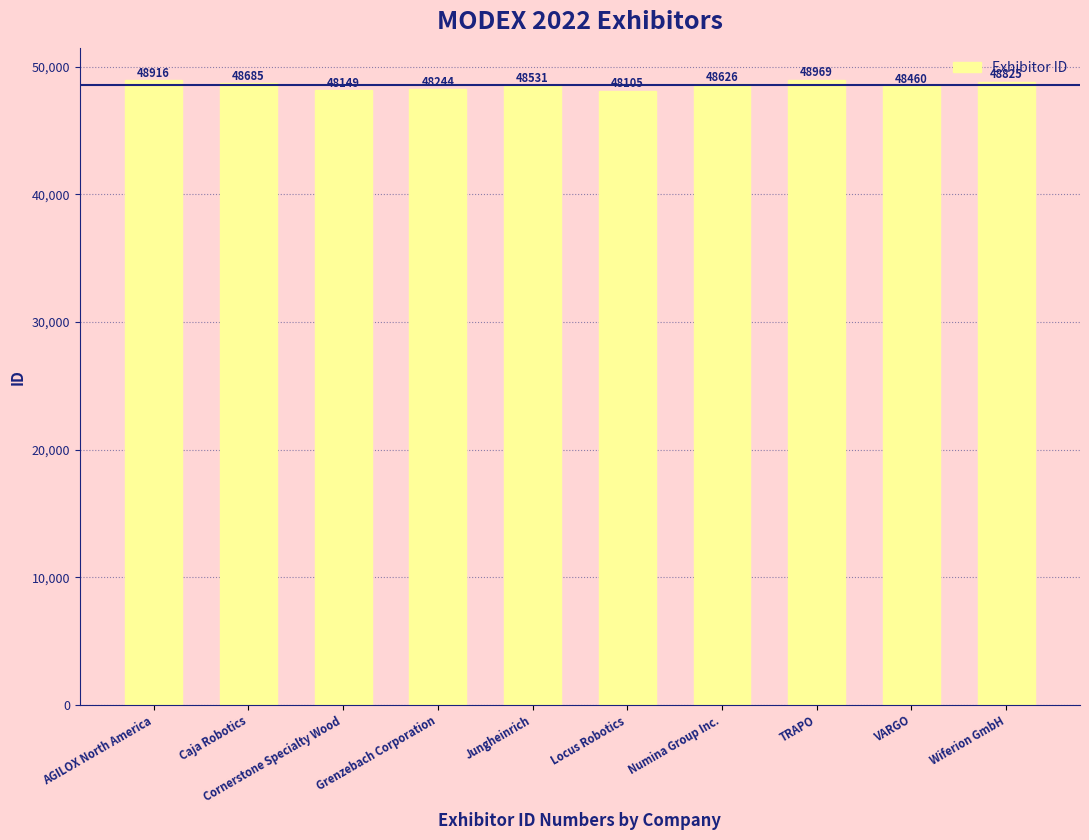

Where does the data first go above 48626?

AGILOX North America